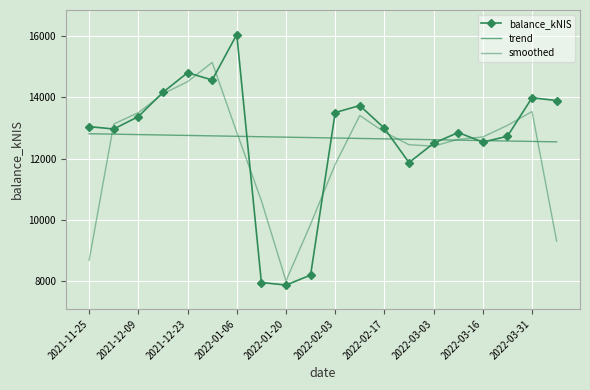

What is the minimum value shown in the chart?

7857.5